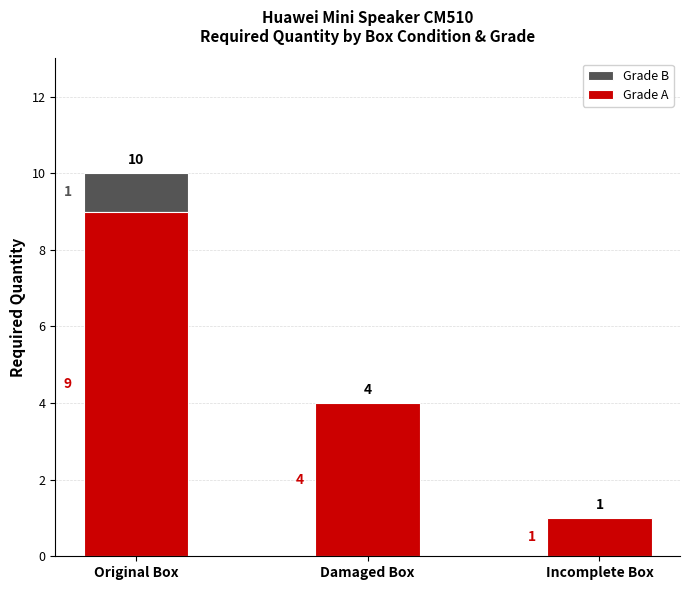

True or false: Grade A has a value of 9 at Original Box.

True